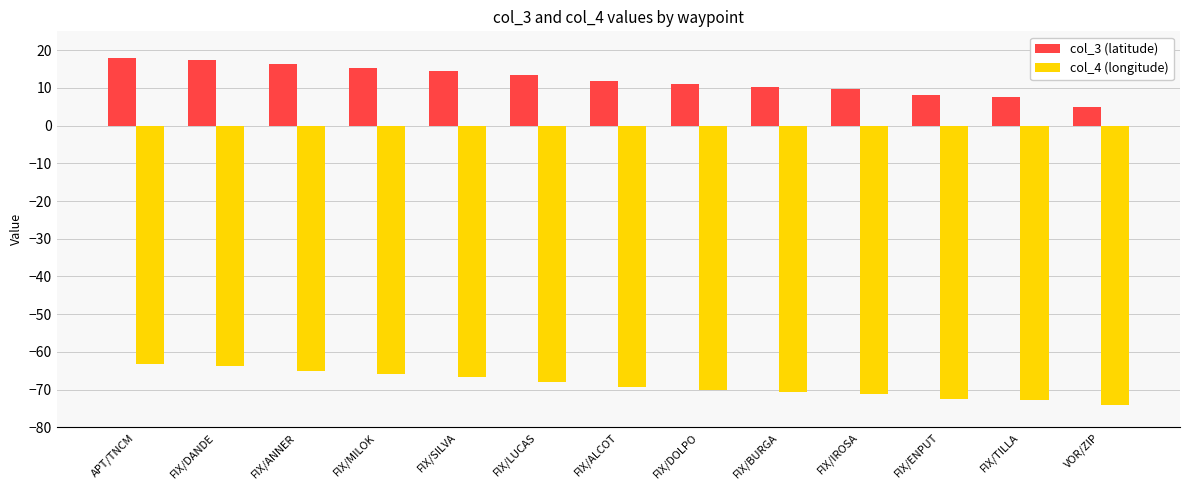

Rank the series by their average value, from highest to lowest.

col_3 (latitude), col_4 (longitude)